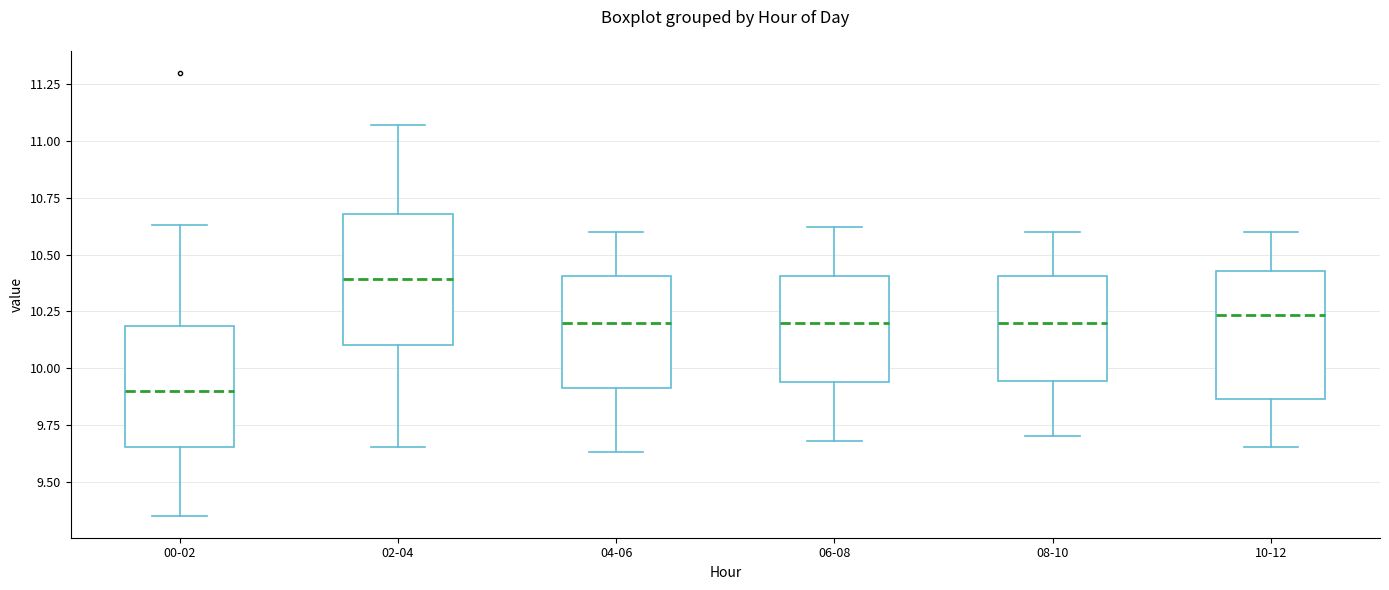

Which box has the highest median line?

02-04